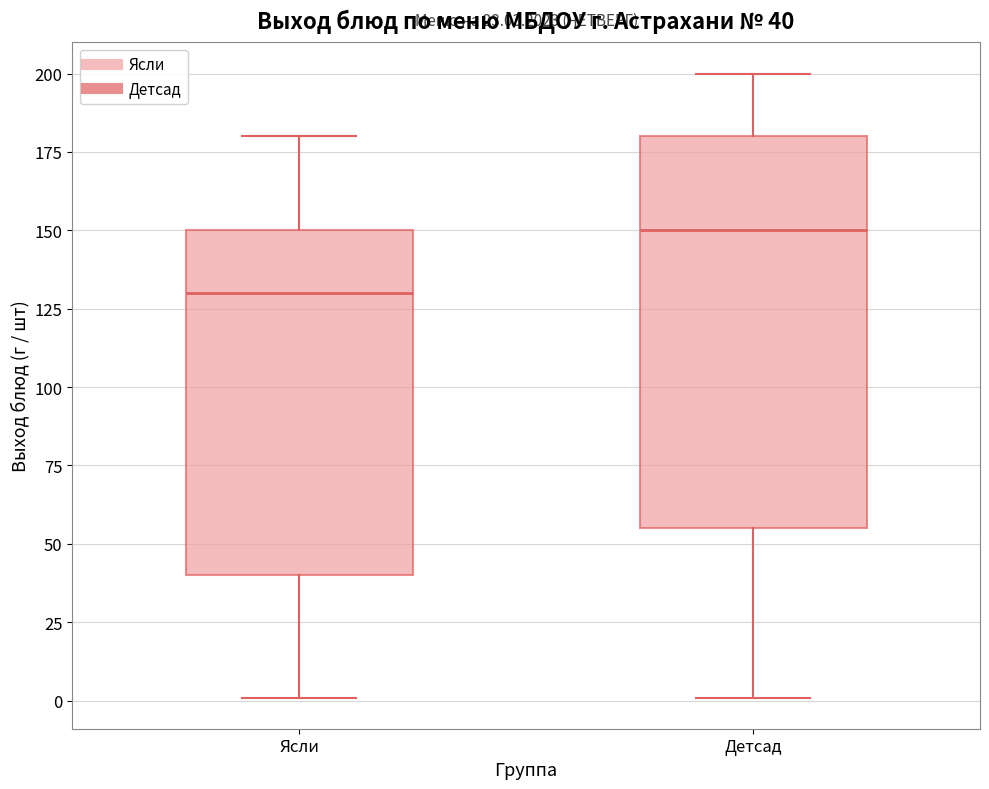

Which box's median line is the lowest?

Ясли